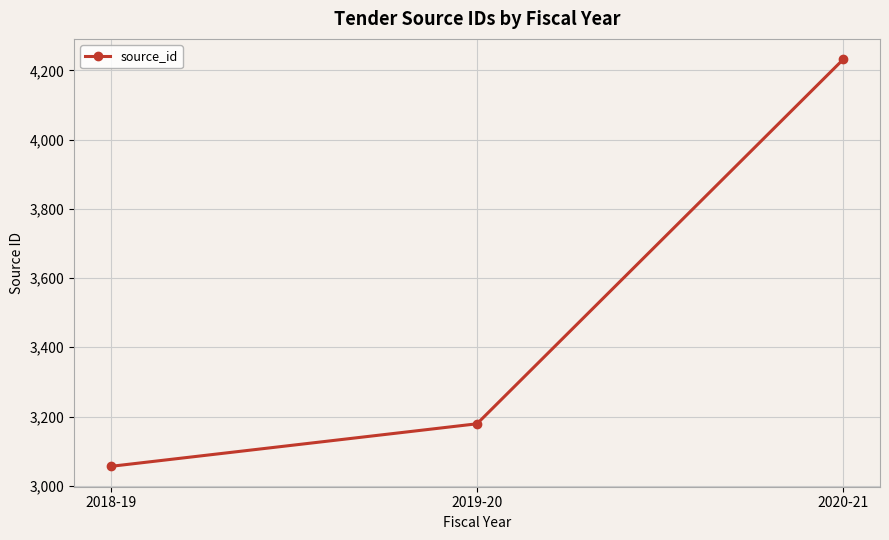

What is the minimum value shown in the chart?

3056